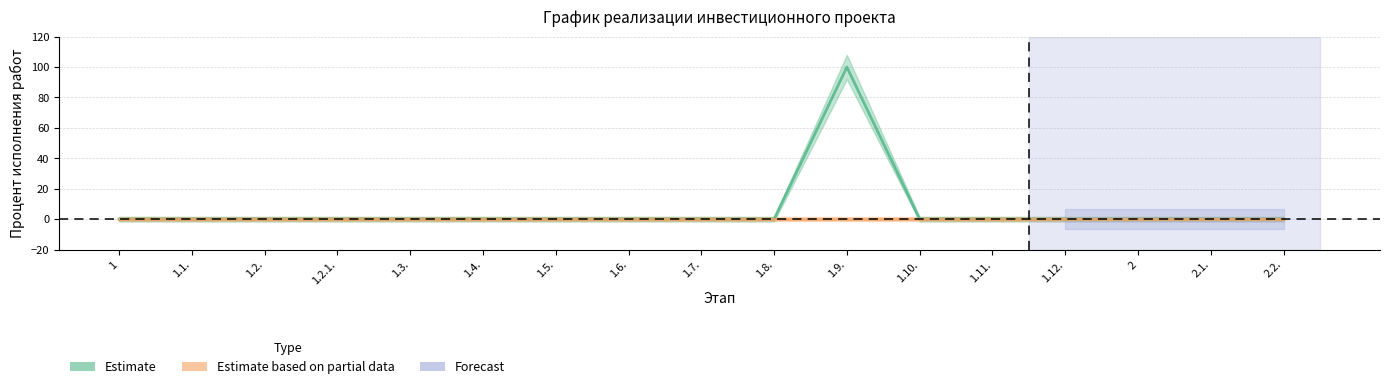

How many positive values does the Estimate series have?

1